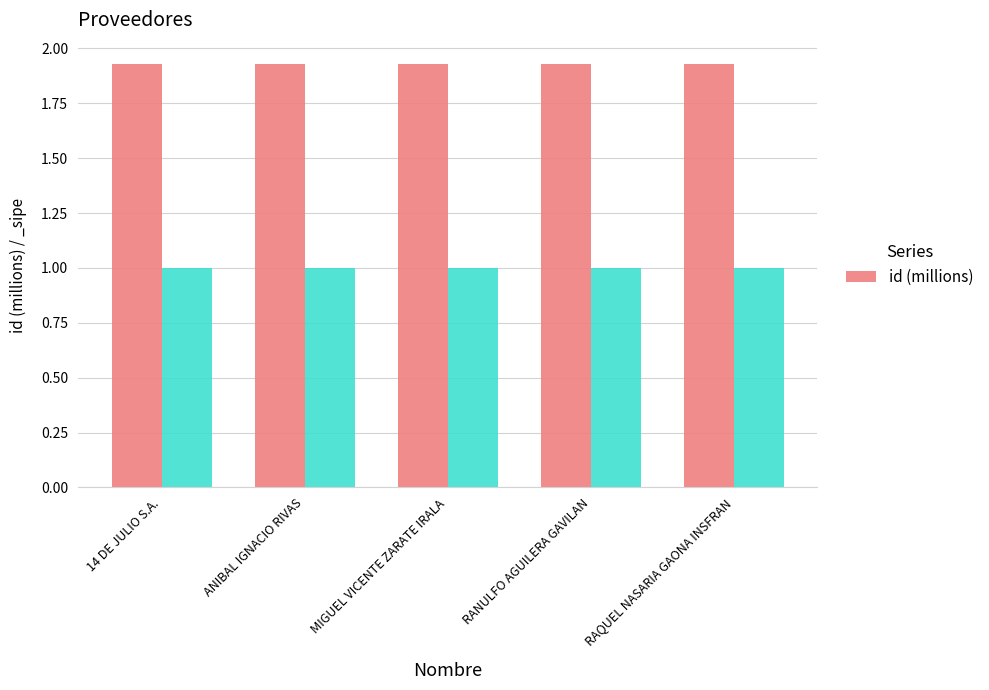

The chart shows a value of 2.8 at MIGUEL VICENTE ZARATE IRALA. True or false?

False